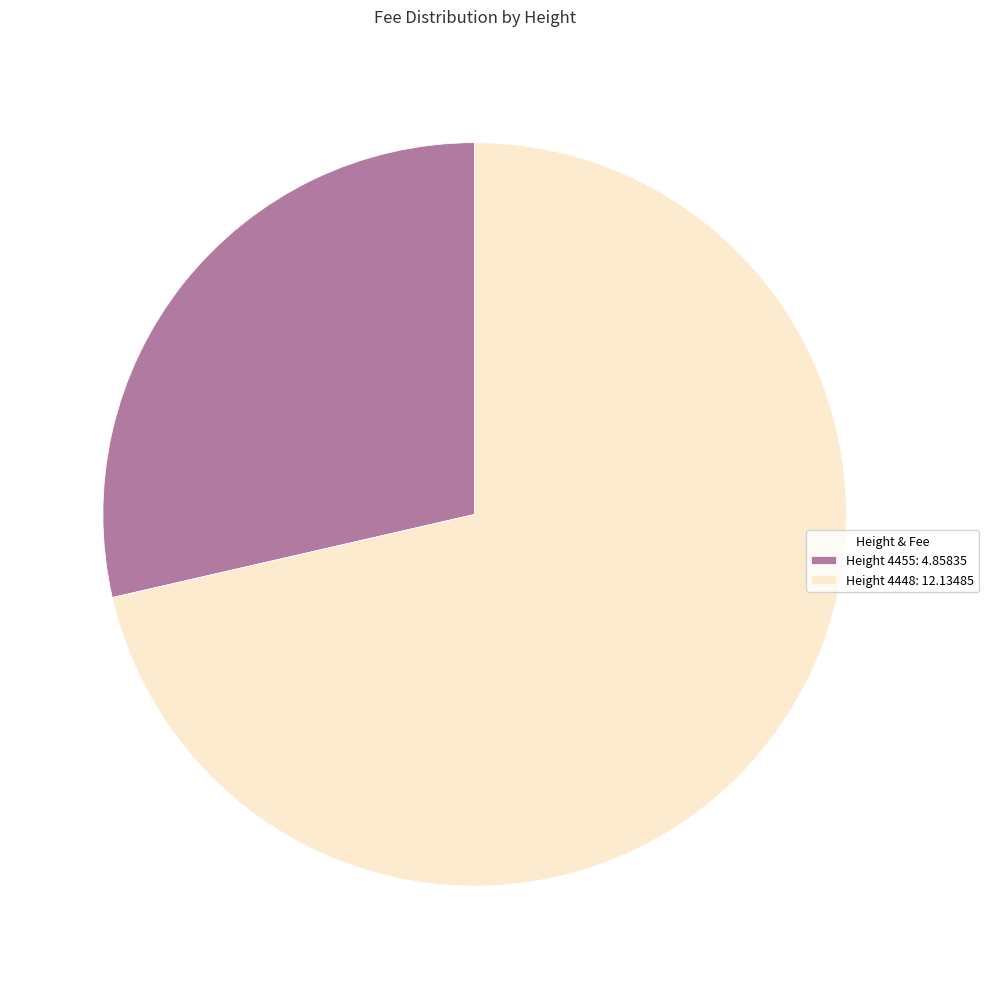

Combined, do Height 4448: 12.13485 and Height 4455: 4.85835 account for over 50%?

Yes